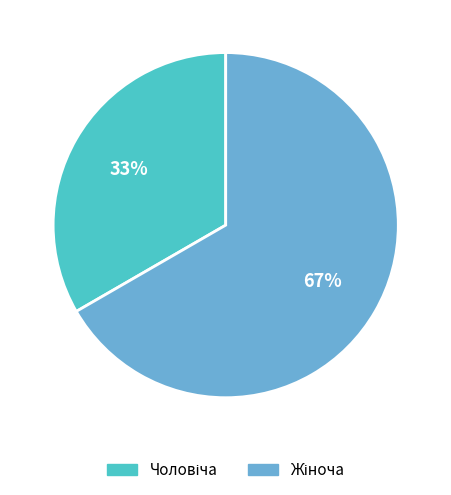

To the nearest percent, what is the average slice percentage?

50%